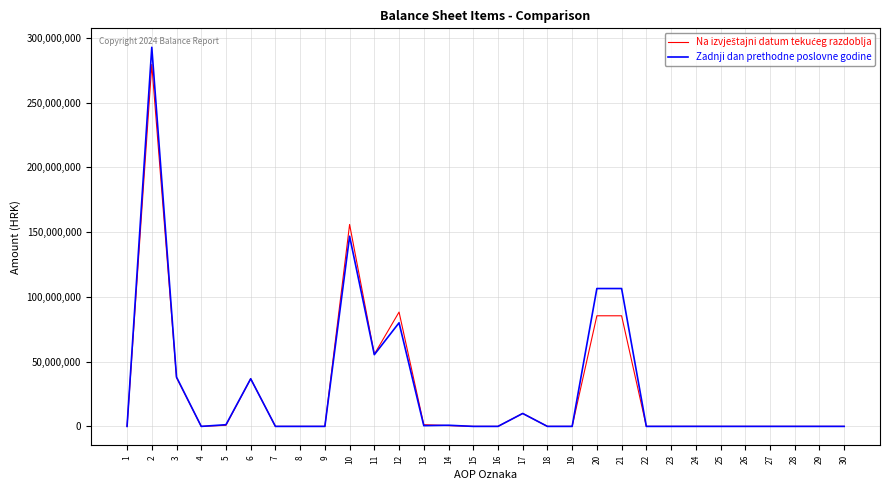

Where is the first local maximum for Zadnji dan prethodne poslovne godine?

2